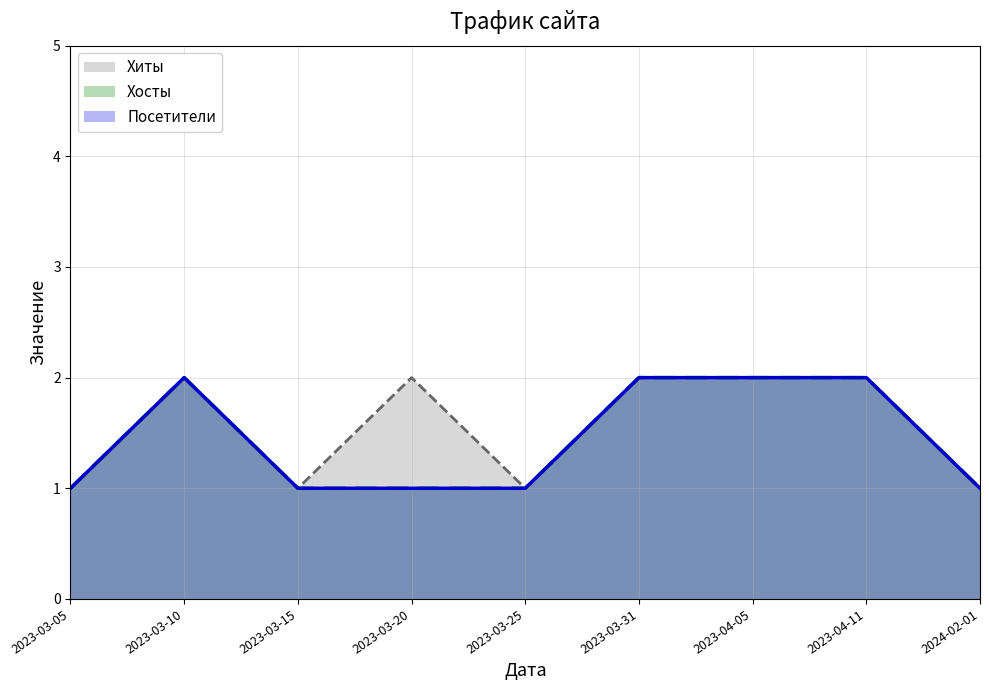

What is the label of the 7th point from the right?

2023-03-15